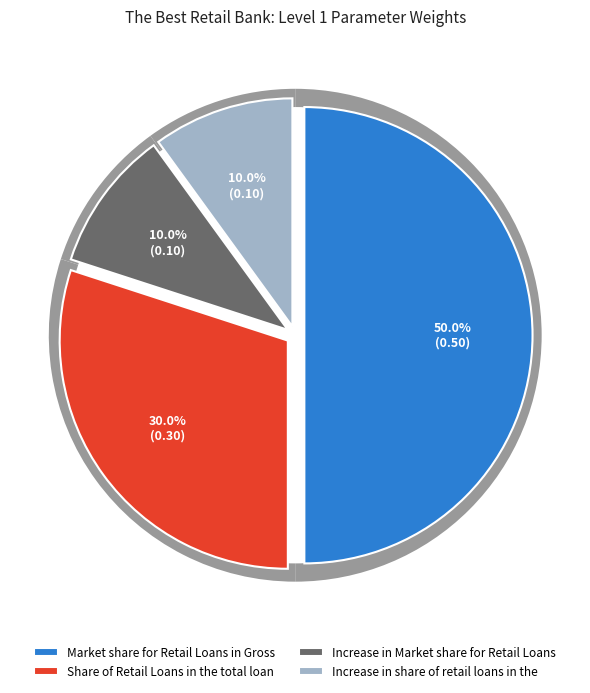

The Market share for Retail Loans in Gross slice represents 61% of the pie. True or false?

False